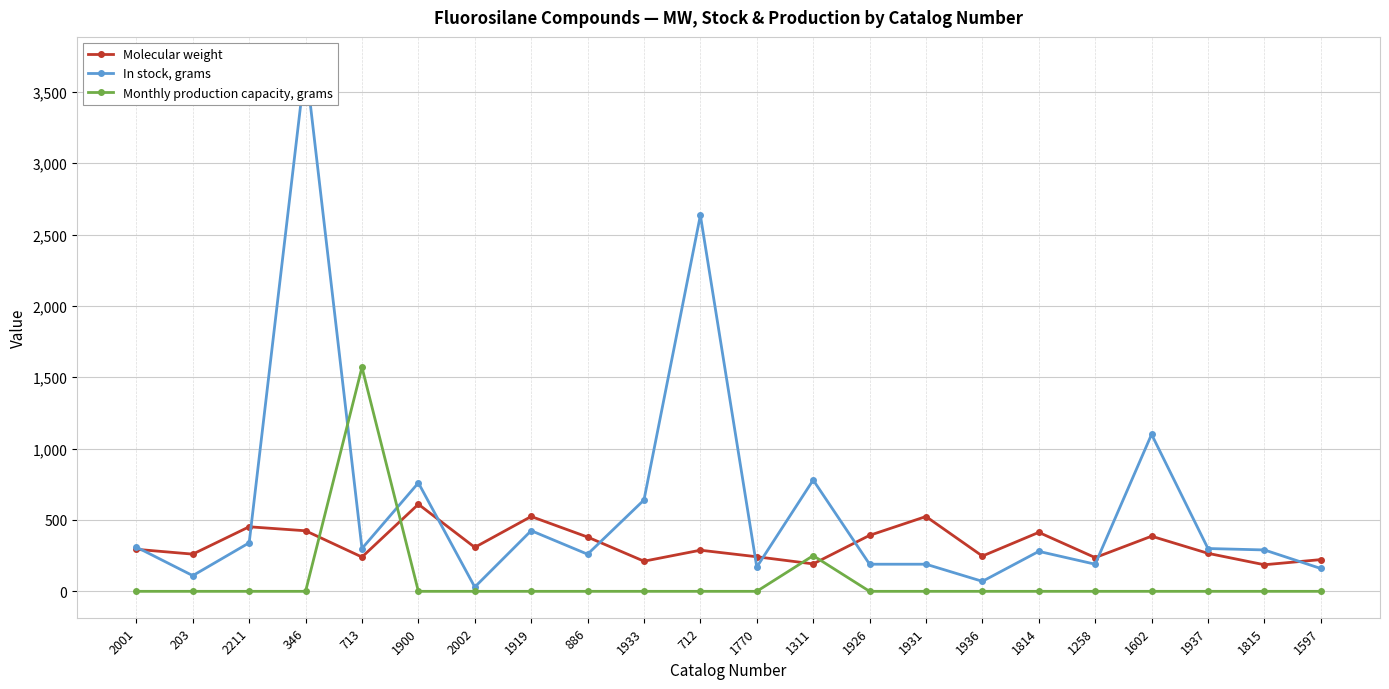

At which category is the sum across all series the highest?

346